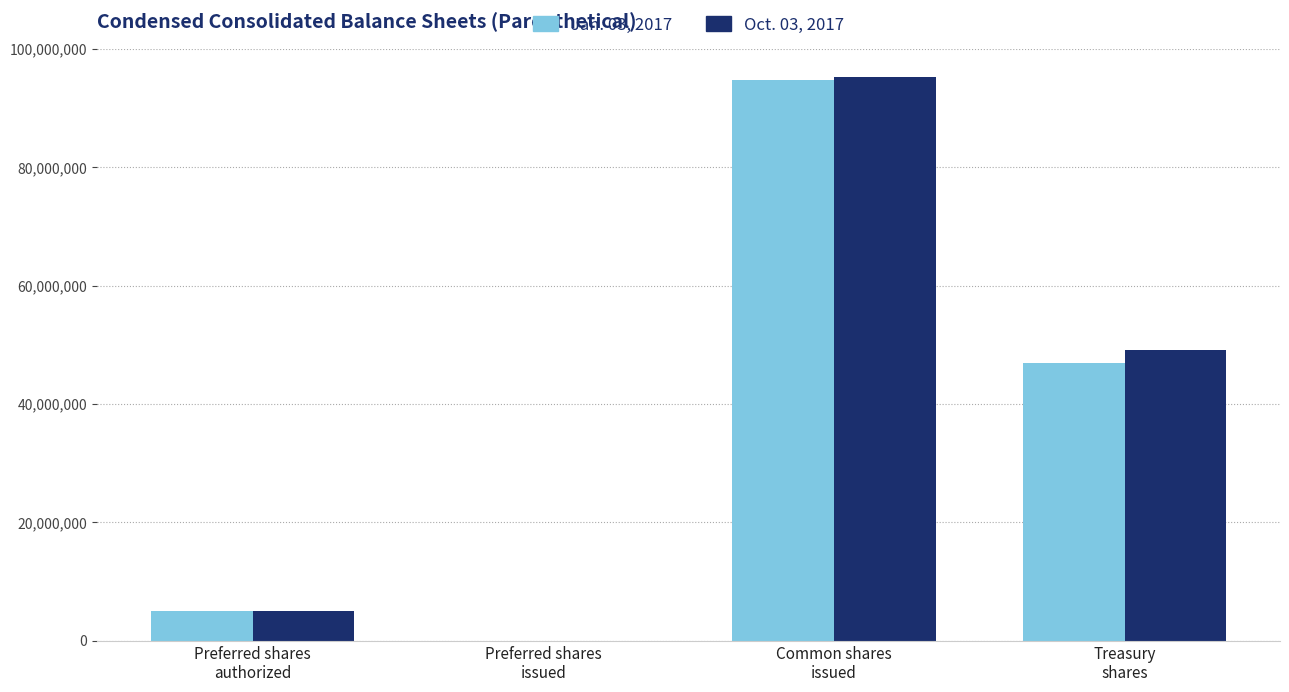

What is the maximum value shown in the chart?

95271640